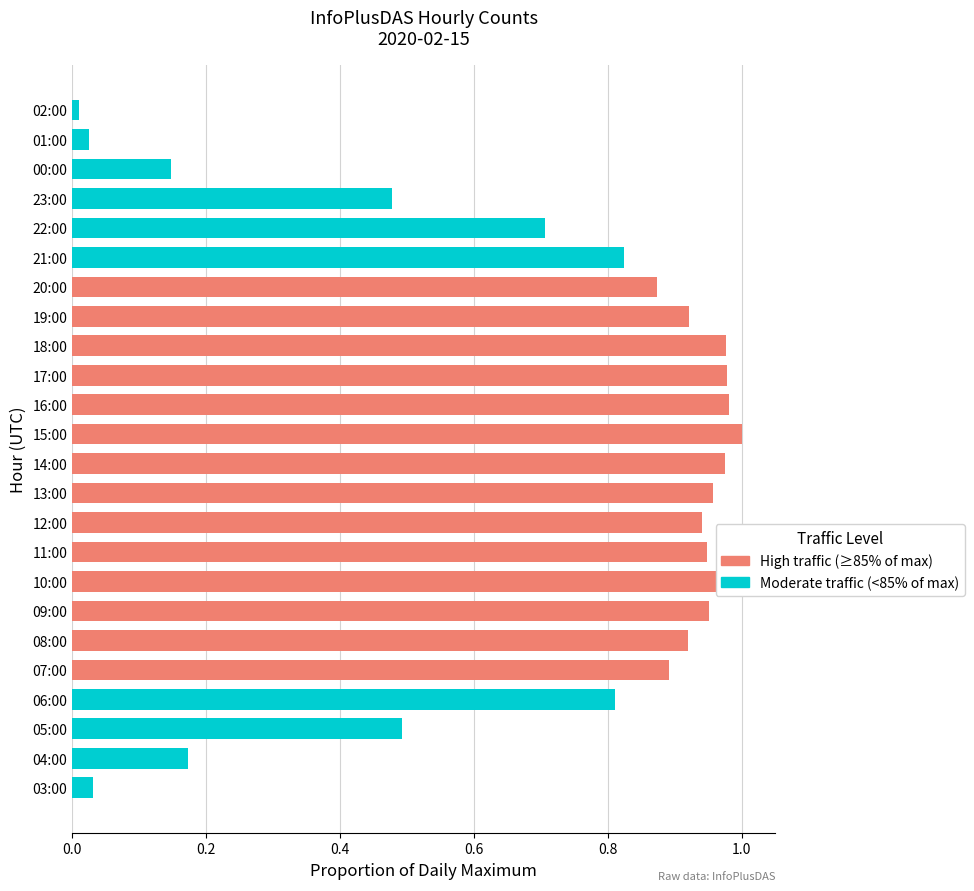

Is it true that the value at 11:00 is 1.5?

False